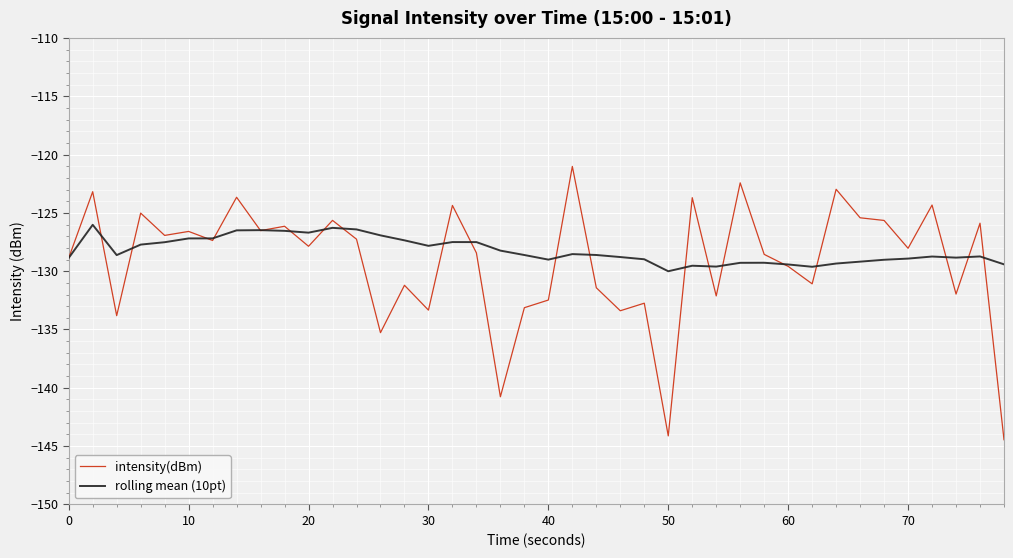

List the series in order of their peak value, highest first.

intensity(dBm), rolling mean (10pt)